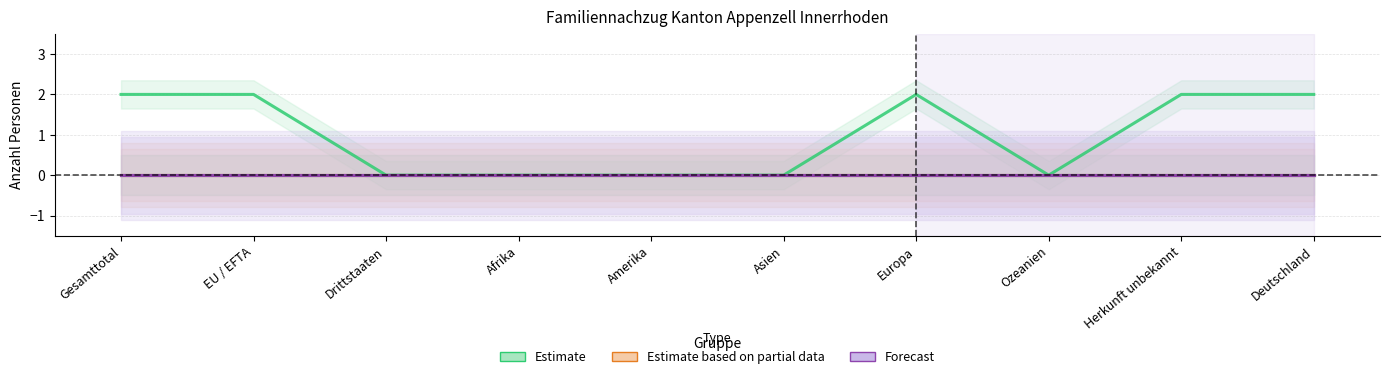

Is it true that Uebrige Verwandte (zu Auslaender) equals 0 at Amerika?

True